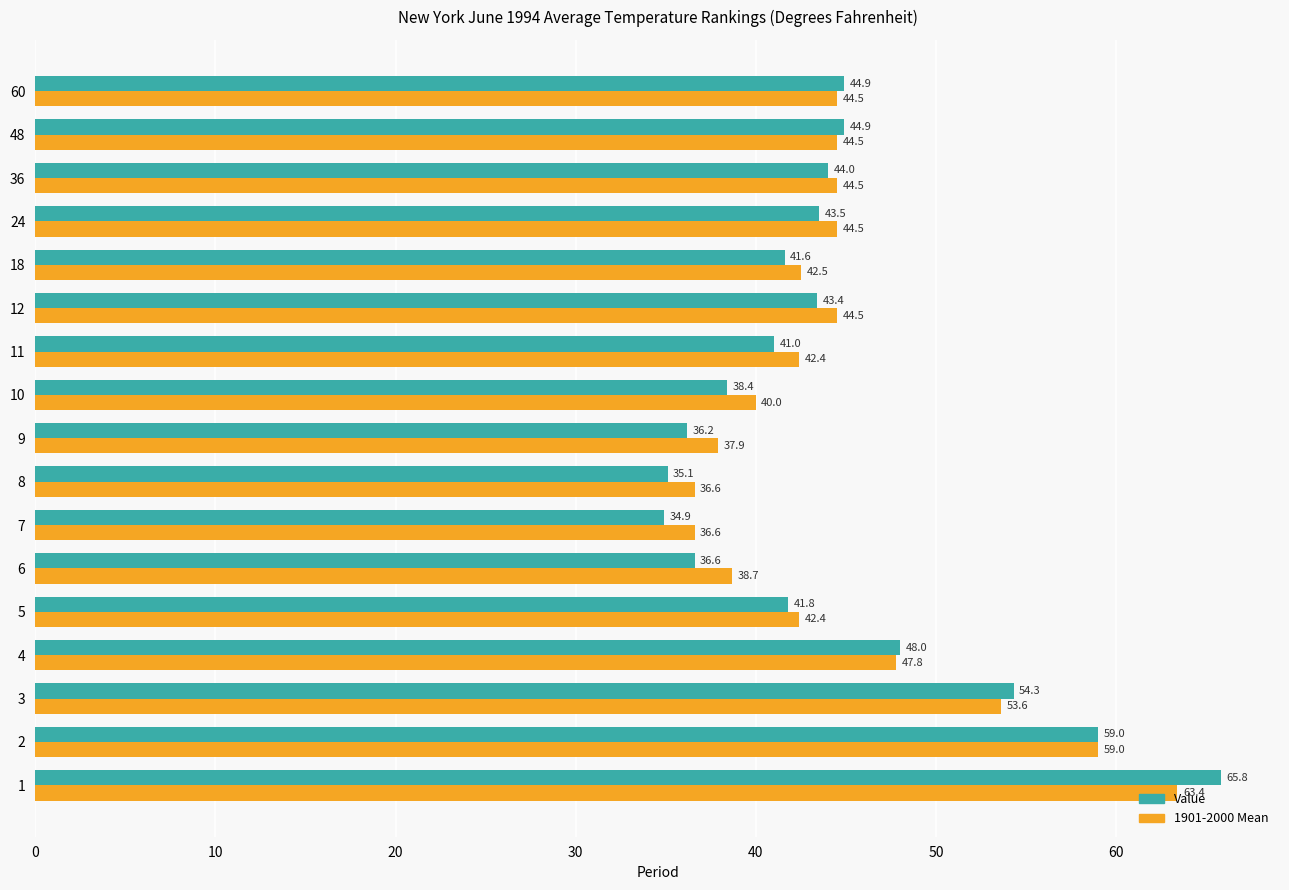

Where is Value nearest to the value 50?

4